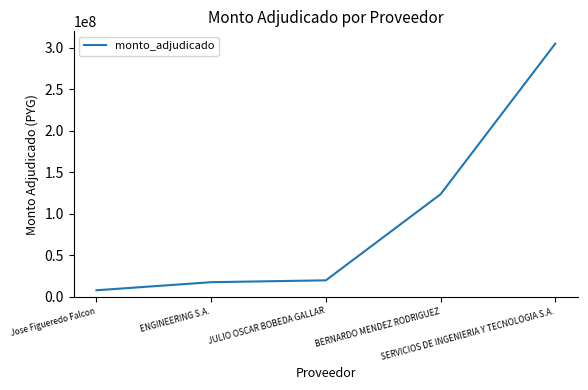

What is the difference between the second highest and minimum values?

115697400